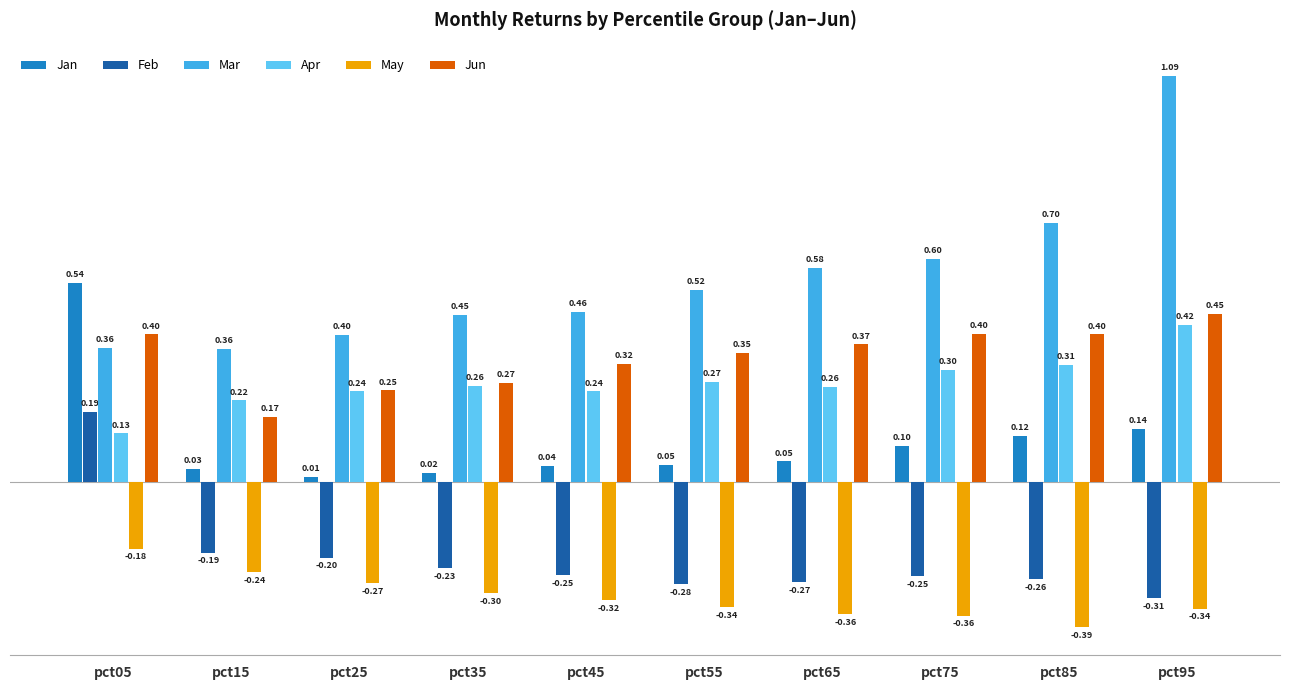

How many bars are there in total?

60